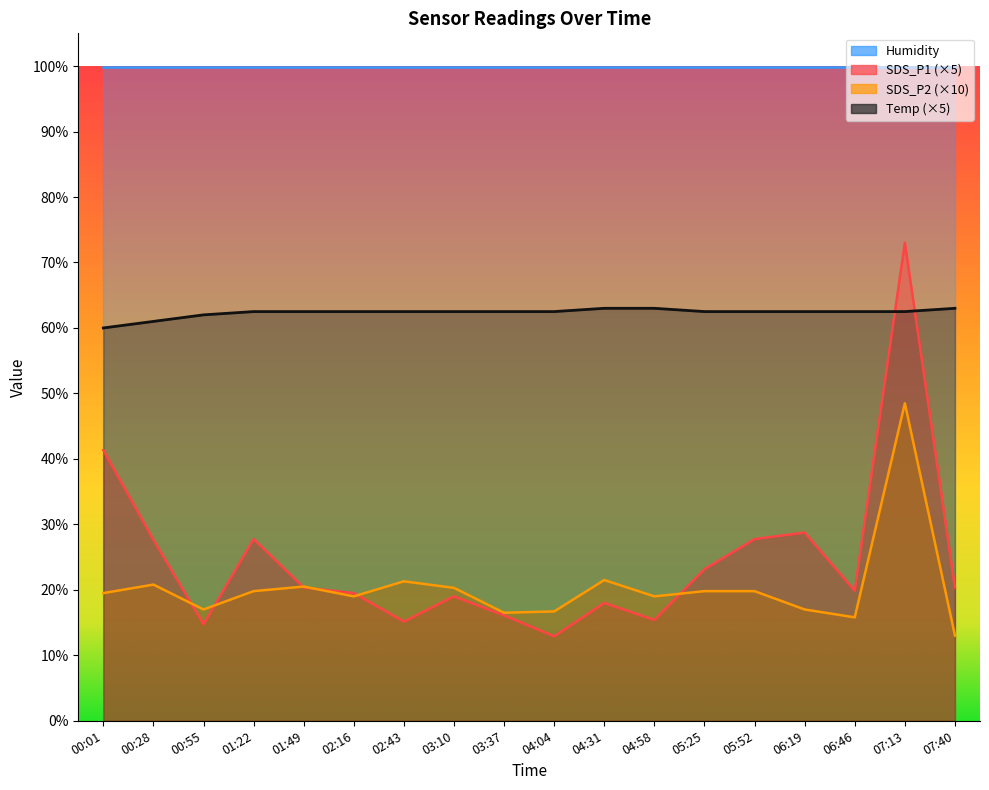

What is the difference between the second highest and second lowest values in the Temp series?

2.0